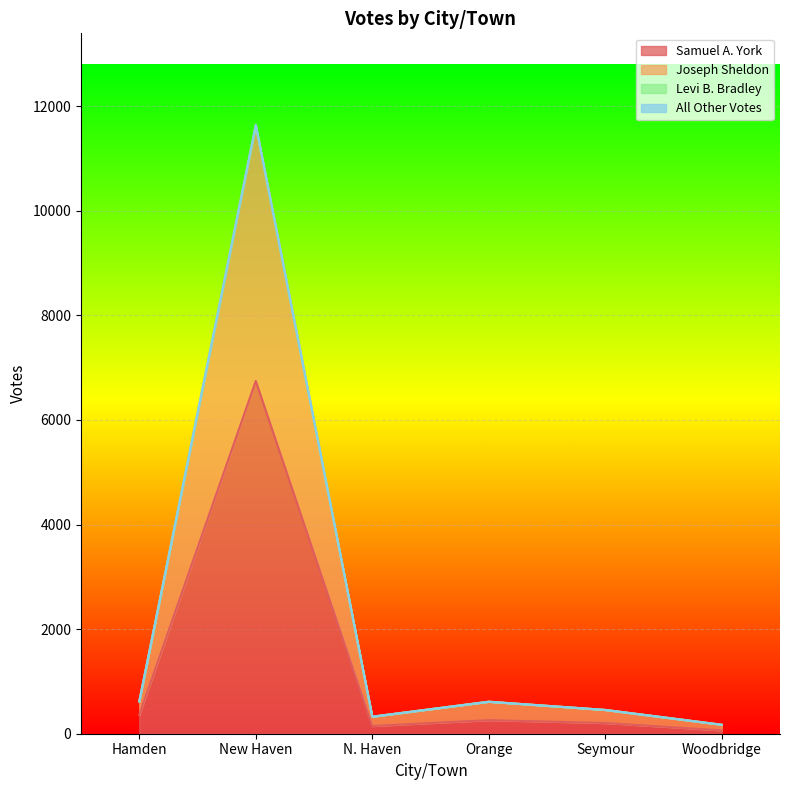

What is the sum of all All Other Votes values?

13828